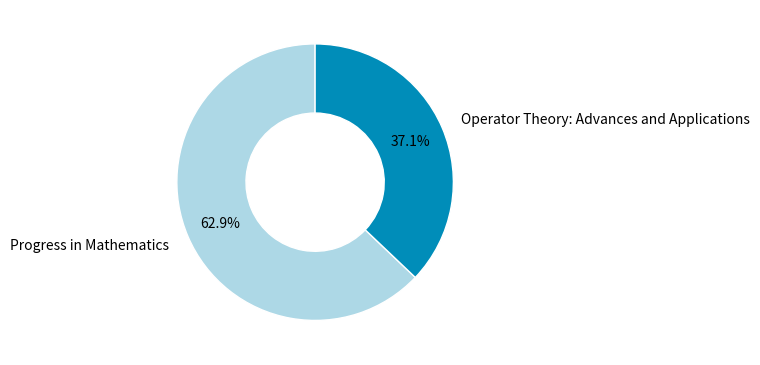

Which category has the smallest portion of the pie?

Operator Theory: Advances and Applications